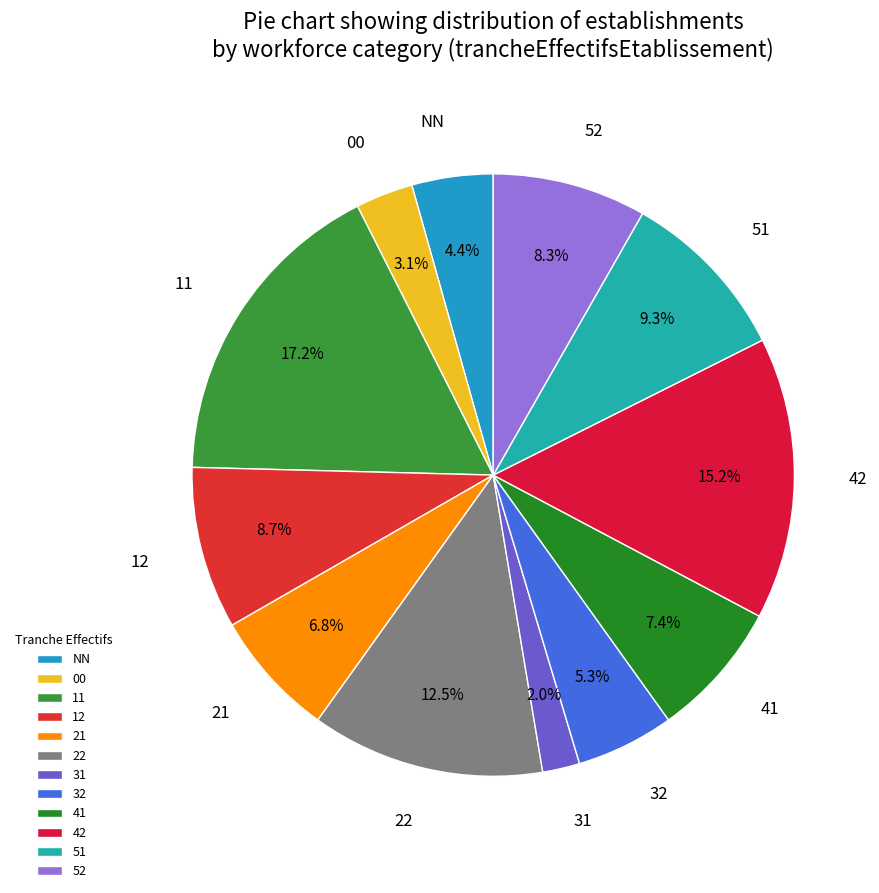

Which slice is the largest?

11